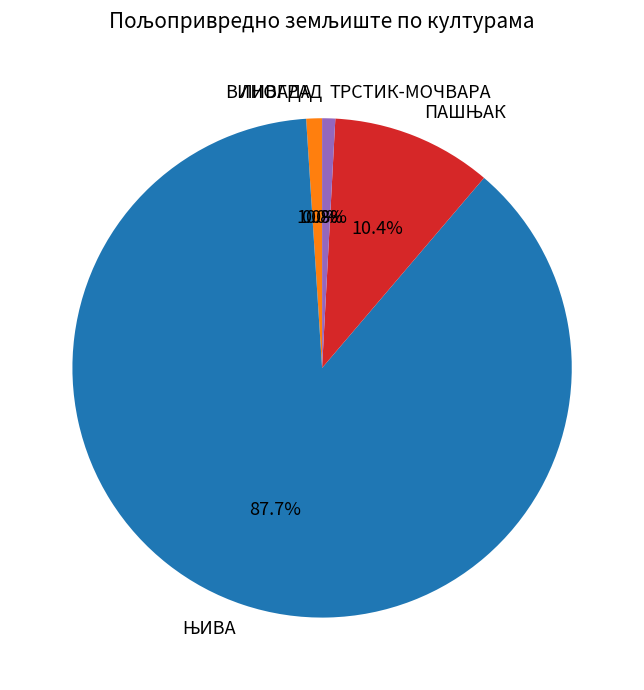

Does any single category account for the majority?

Yes